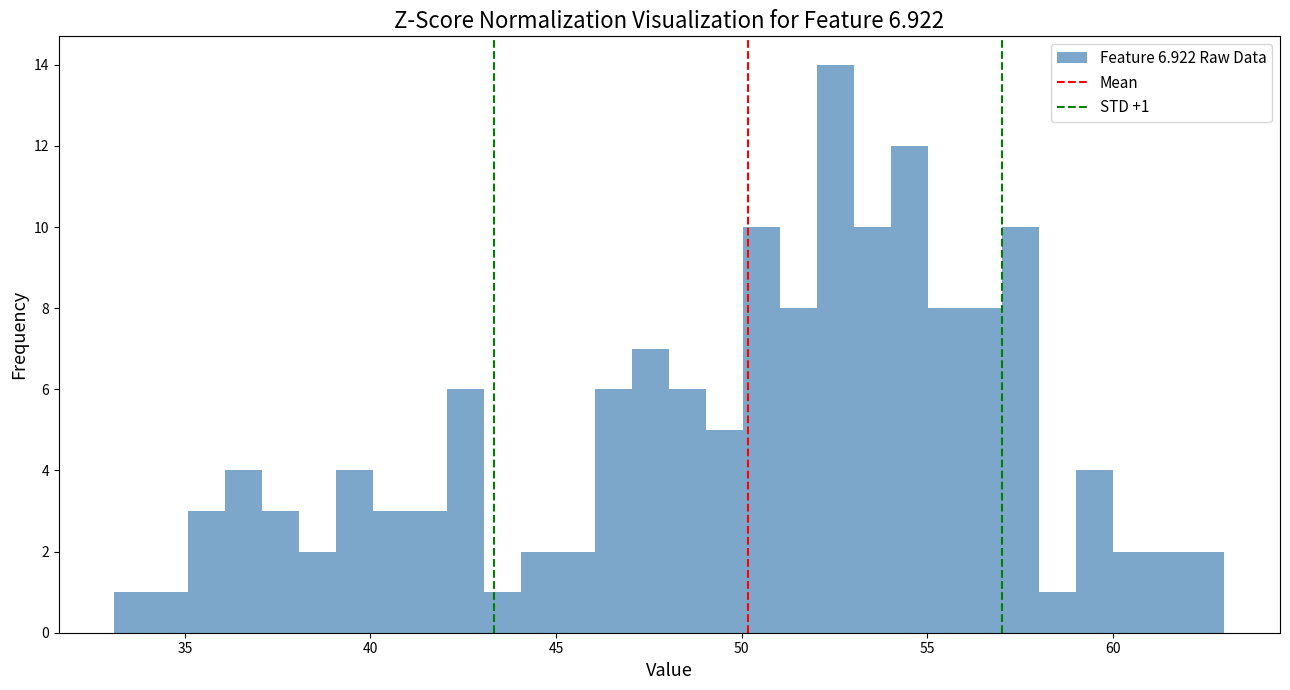

Around what value on the x-axis is the tallest bar? Give the approximate position of its centre, as read against the axis.

52.5